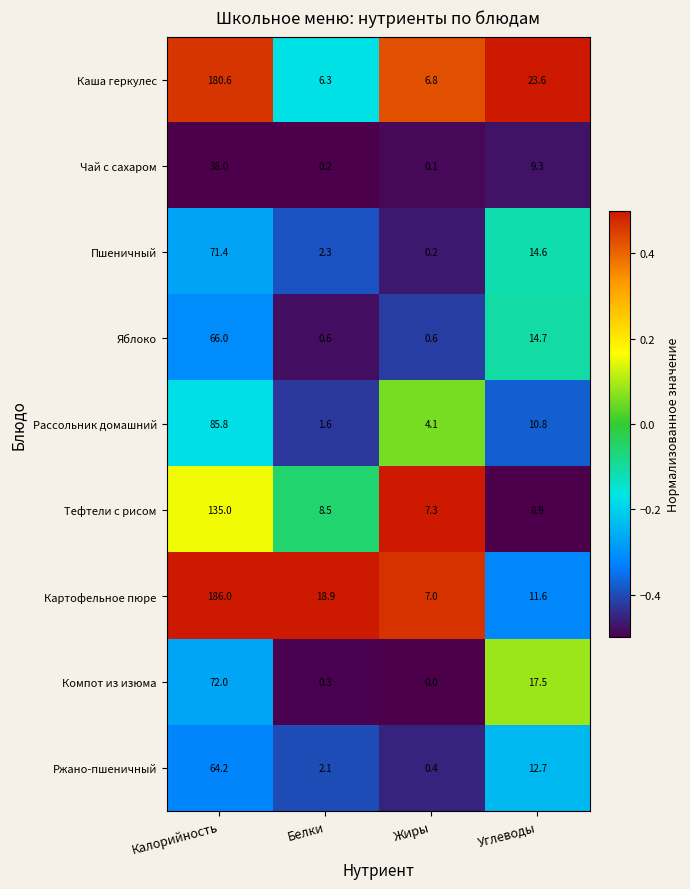

What is the sum of all Картофельное пюре values?

223.5